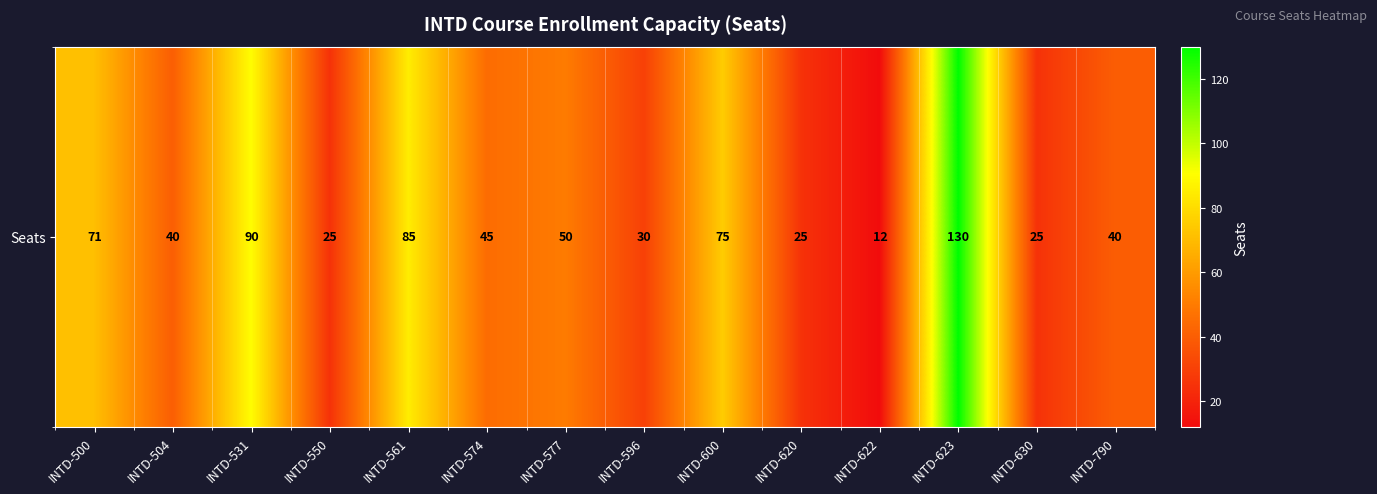

The chart shows a value of 36 at INTD-620. True or false?

False